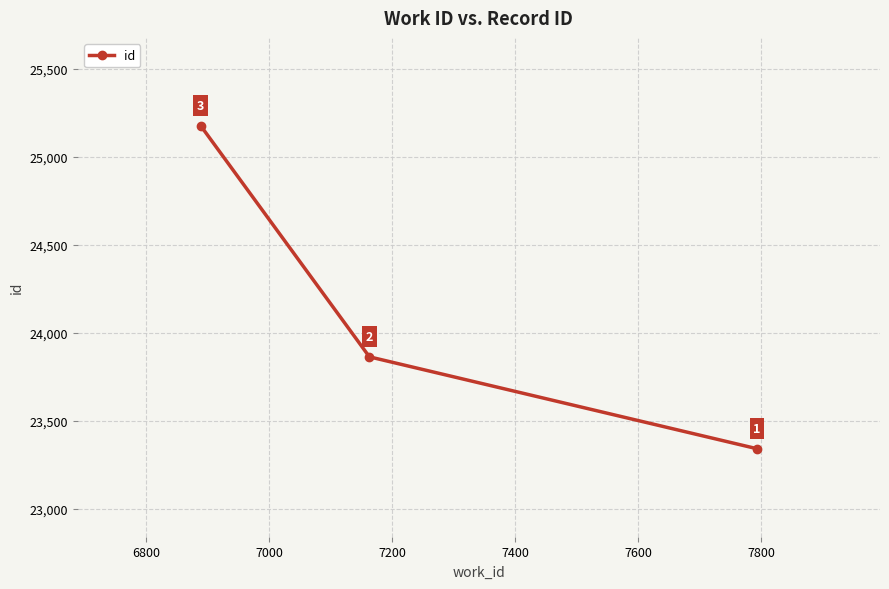

Reading right to left, what are all the values shown in this chart?

23341	23863	25175